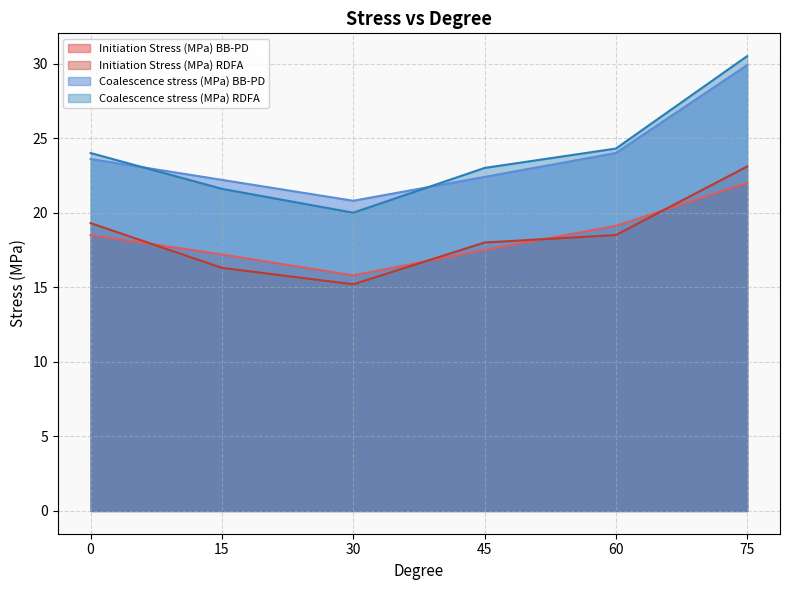

How many categories are shown in the chart?

6